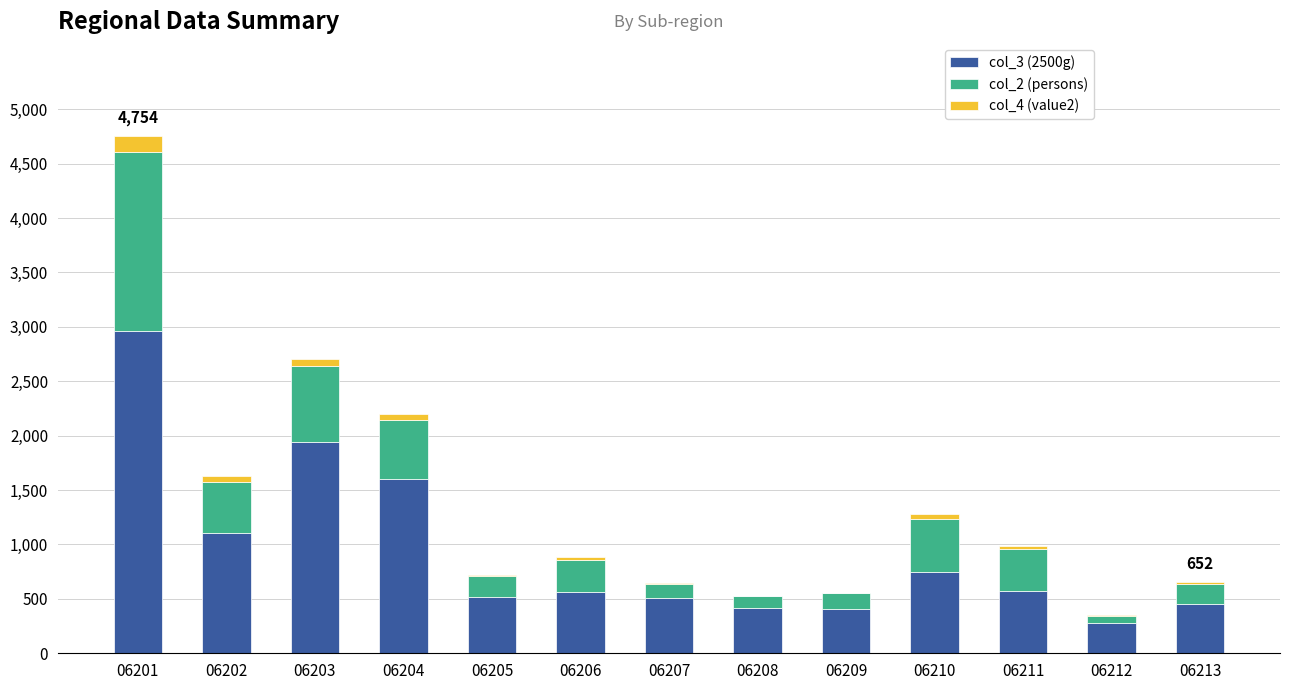

What are all the series names shown in the legend?

col_3 (2500g), col_2 (persons), col_4 (value2)